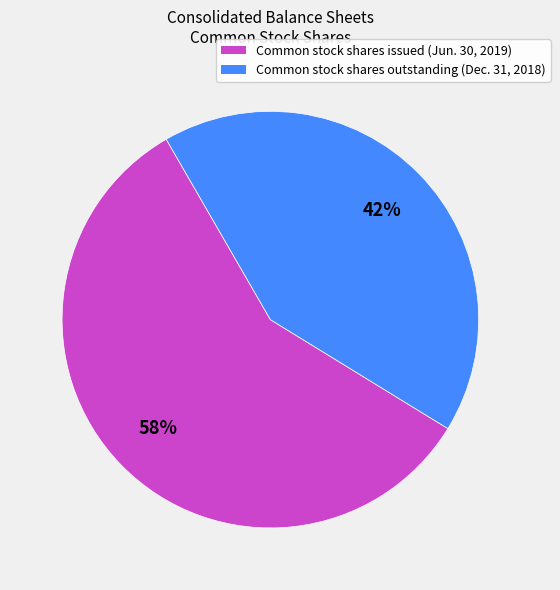

Is Common stock shares outstanding (Dec. 31, 2018) the majority of the pie?

No